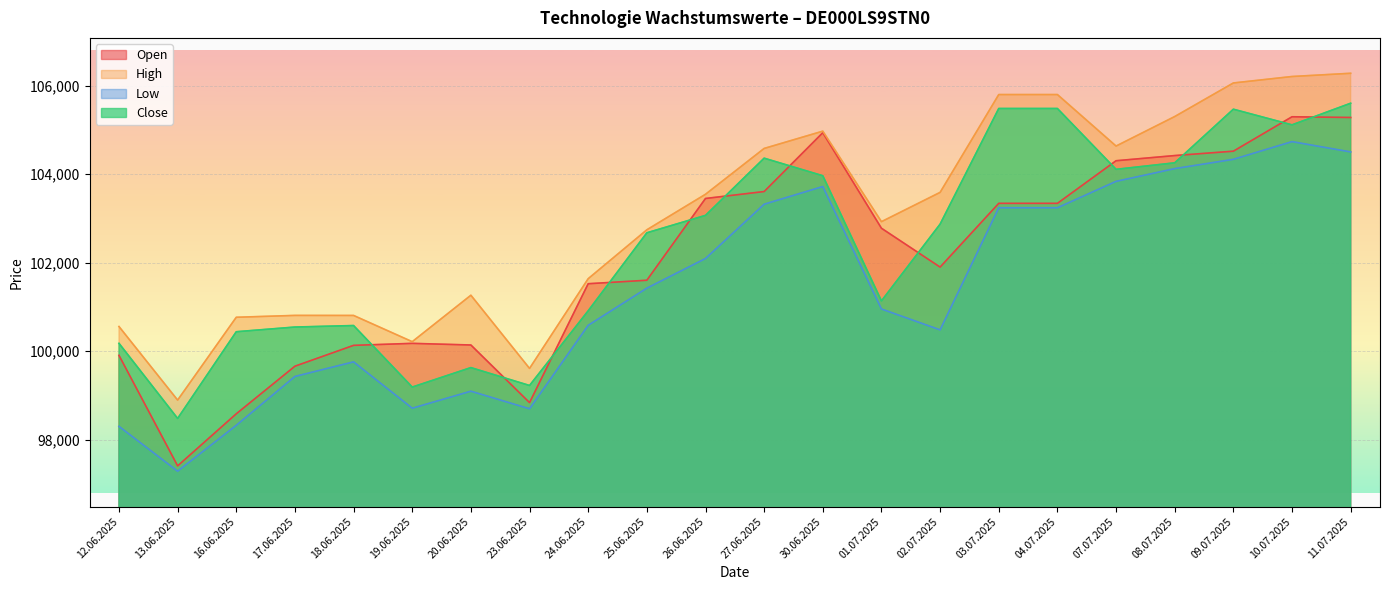

Rank the series by their average value, from lowest to highest.

Low, Open, Close, High